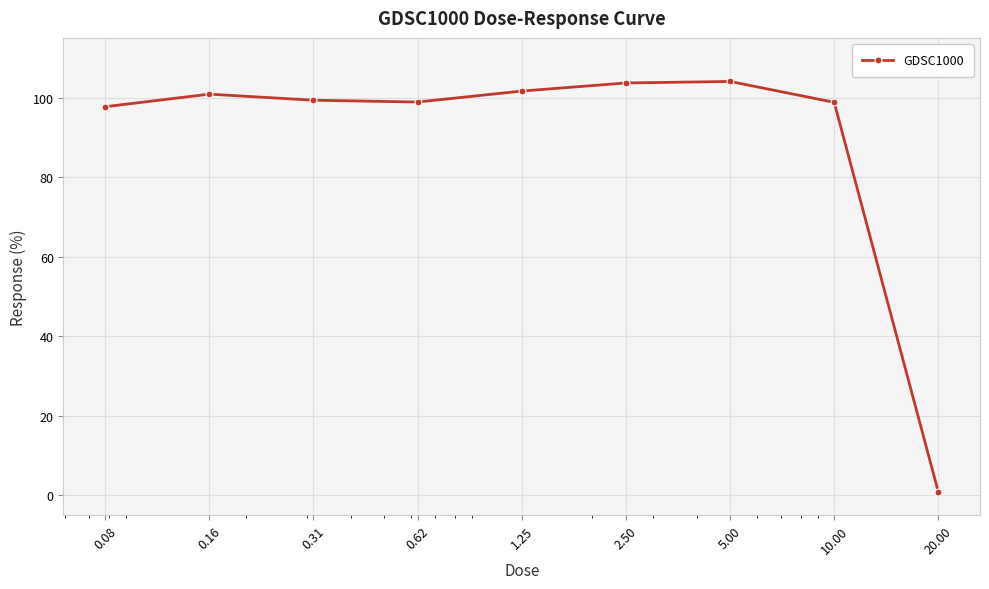

Count the number of data series in this chart.

1